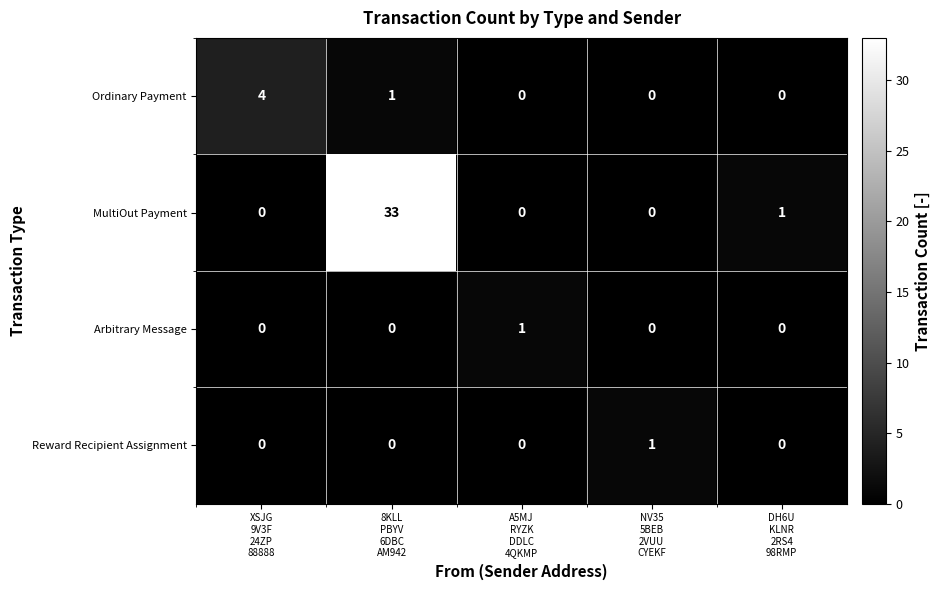

What is the highest value of the Ordinary Payment series?

4